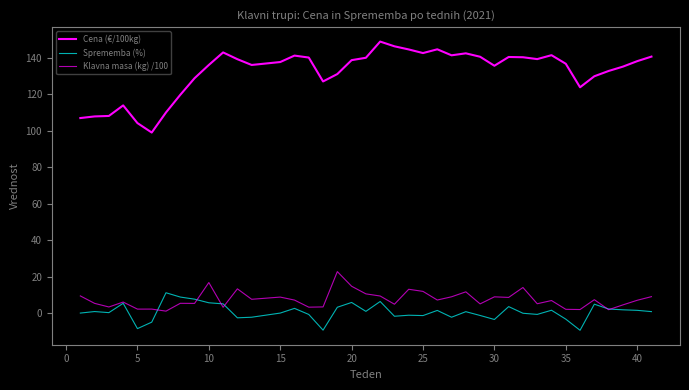

Does the chart display data point markers on the line(s)?

No